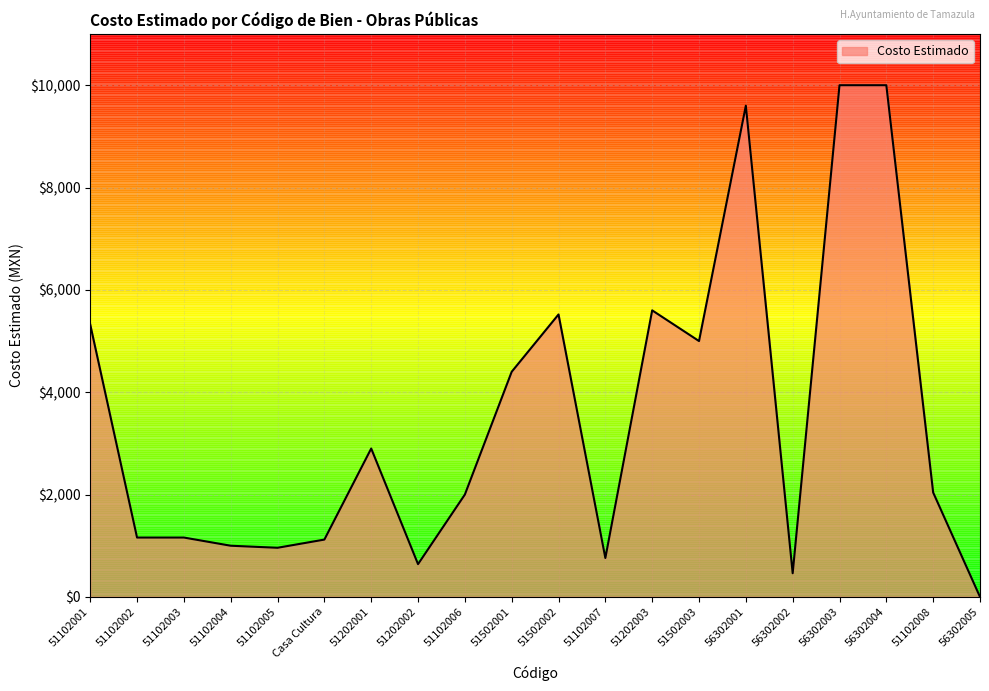

At which category does the chart reach its minimum across all series?

56302005